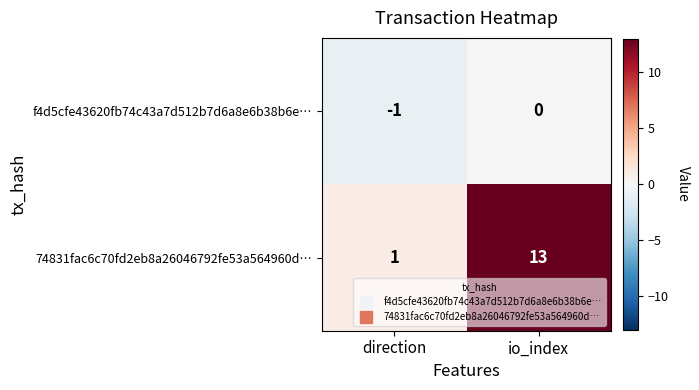

Reading left to right, what are all the values shown in this chart?

f4d5cfe43620fb74c43a7d512b7d6a8e6b38b6e…: direction=-1	io_index=0
74831fac6c70fd2eb8a26046792fe53a564960d…: direction=1	io_index=13